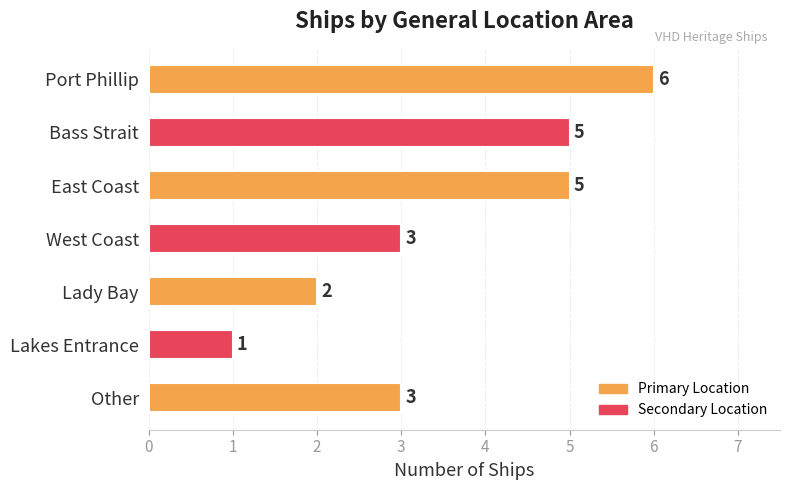

The value at Other is 3. True or false?

True